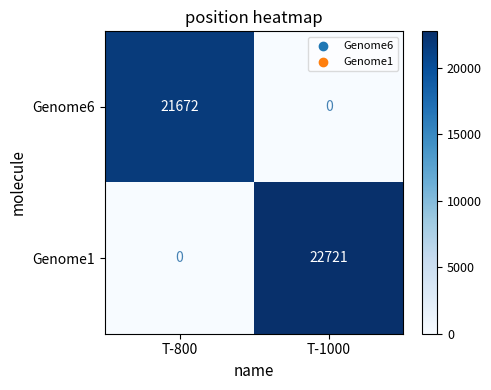

What is the difference between the highest and lowest values at T-1000?

22721